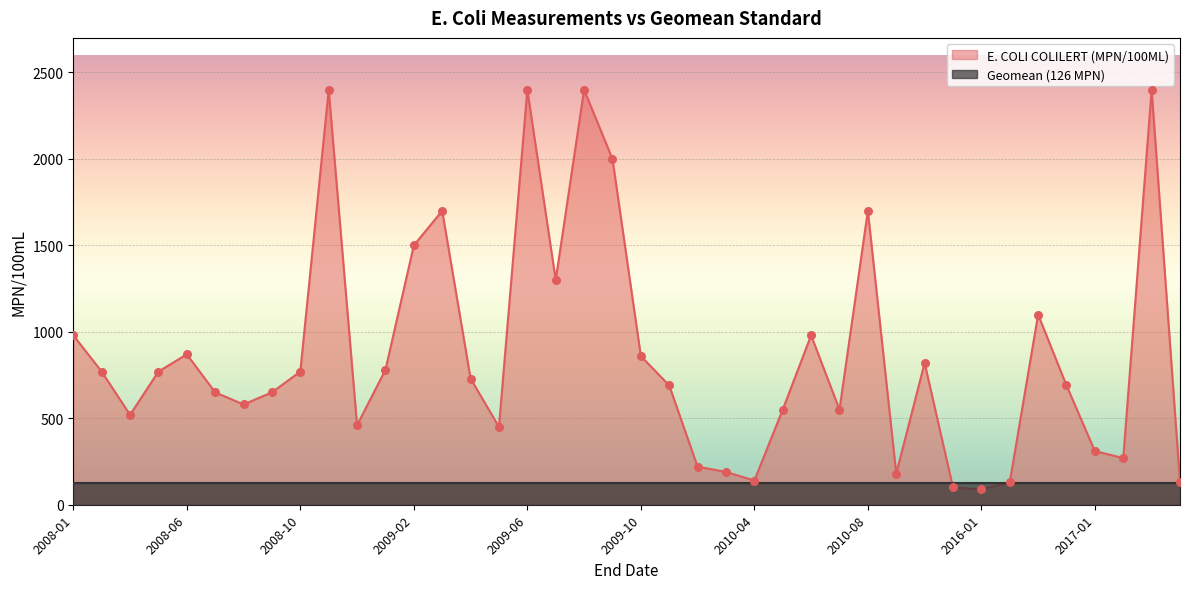

What is the ratio of the value at 2016-07 to the value at 2015-06?

1.3